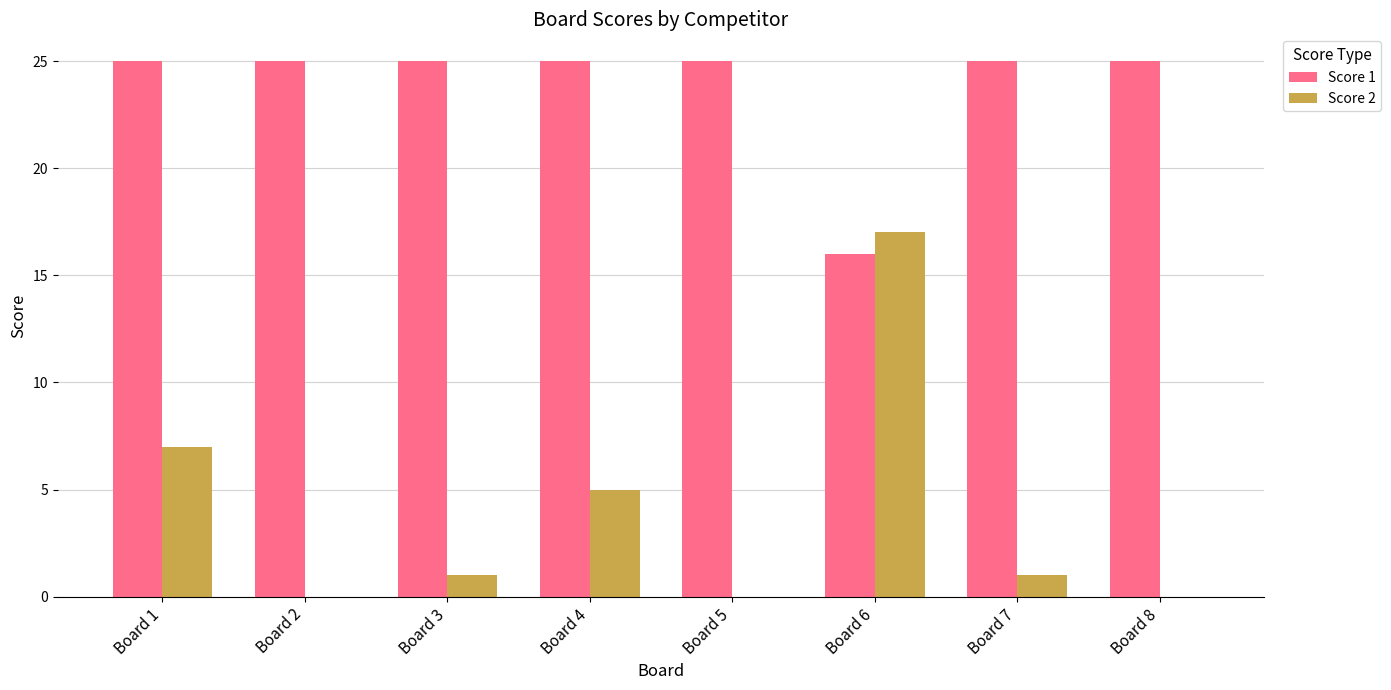

Is the value of Score 2 at Board 8 greater than the value of Score 1 at Board 8?

No